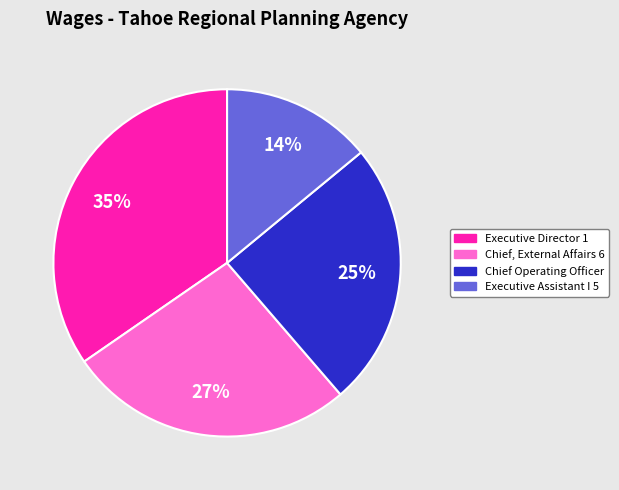

To the nearest percent, what percentage of the pie is Executive Director 1?

35%